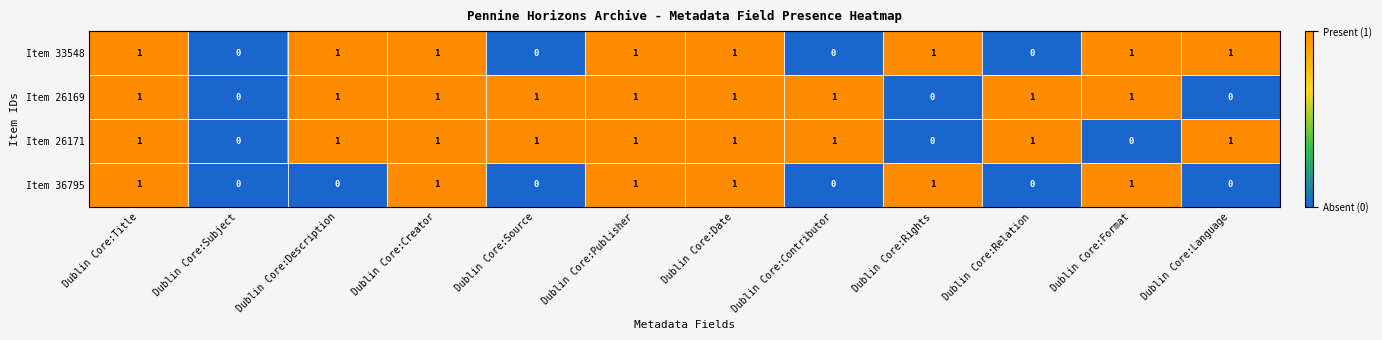

How many distinct data groups are displayed?

4